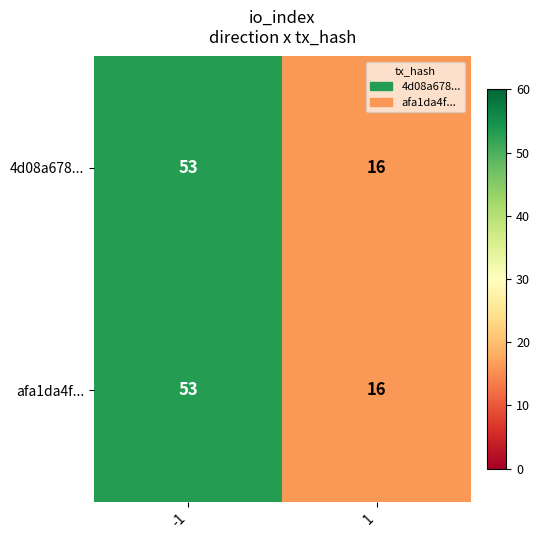

What is the difference between the maximum and minimum values in the afa1da4f... series?

37